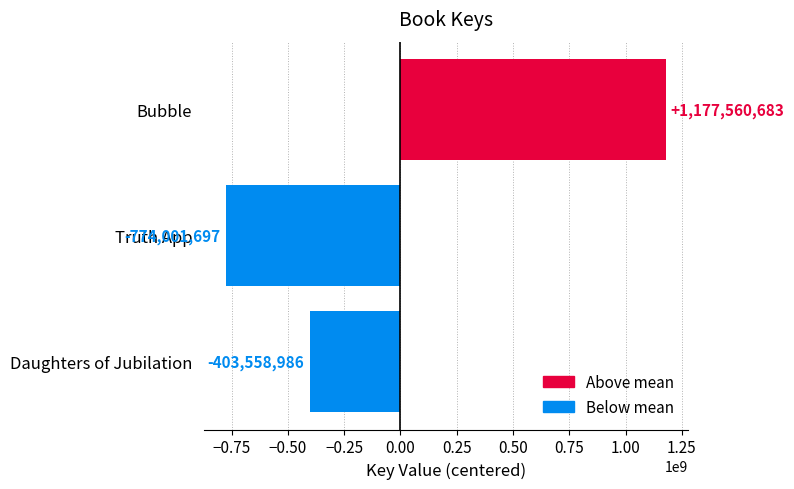

What is the minimum value shown in the chart?

-774001697